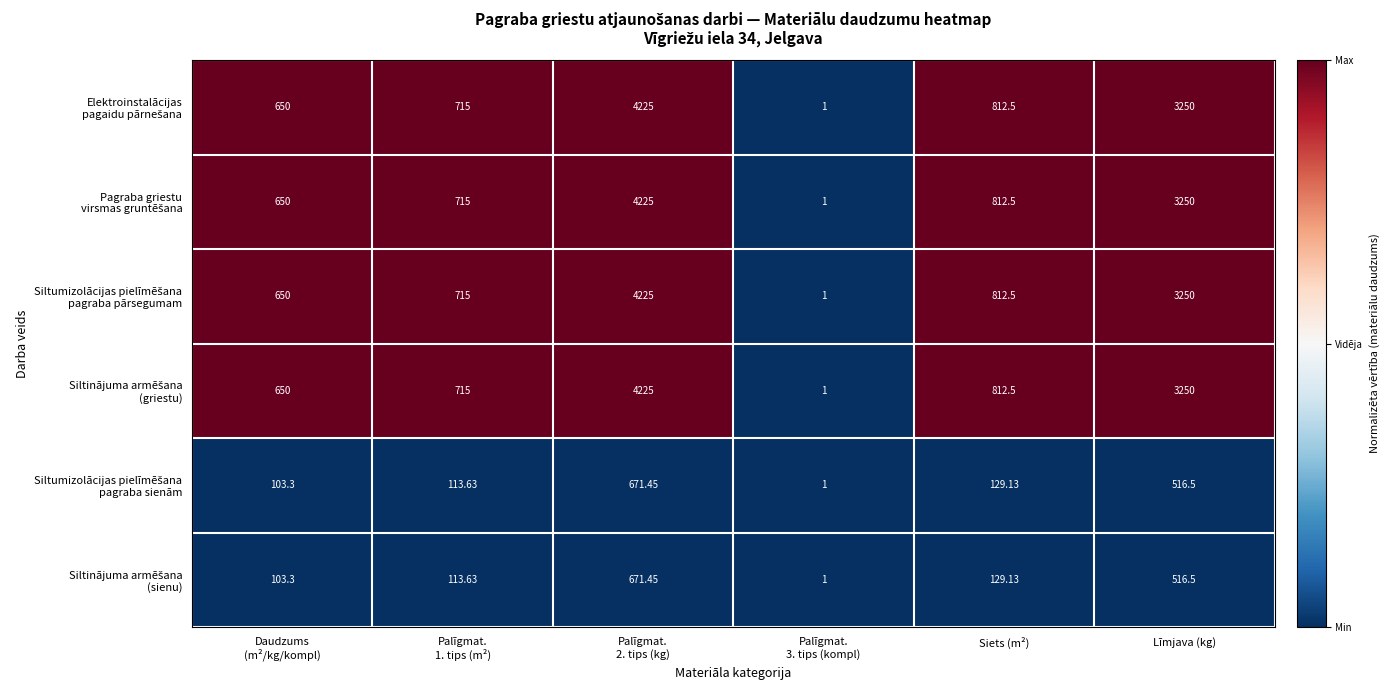

Which label corresponds to the smallest value in the chart?

Palīgmat.
3. tips (kompl)